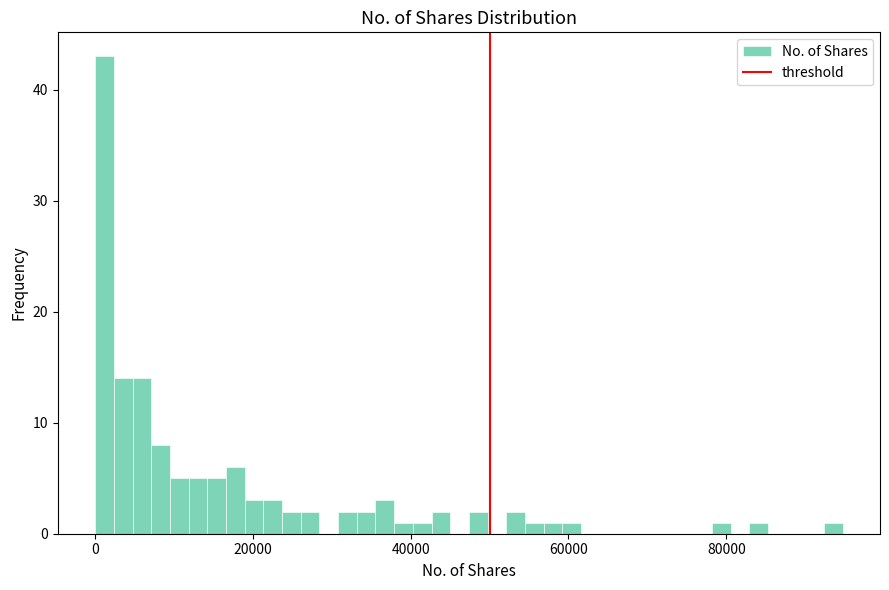

Around what value on the x-axis is the tallest bar? Give the approximate position of its centre, as read against the axis.

2000